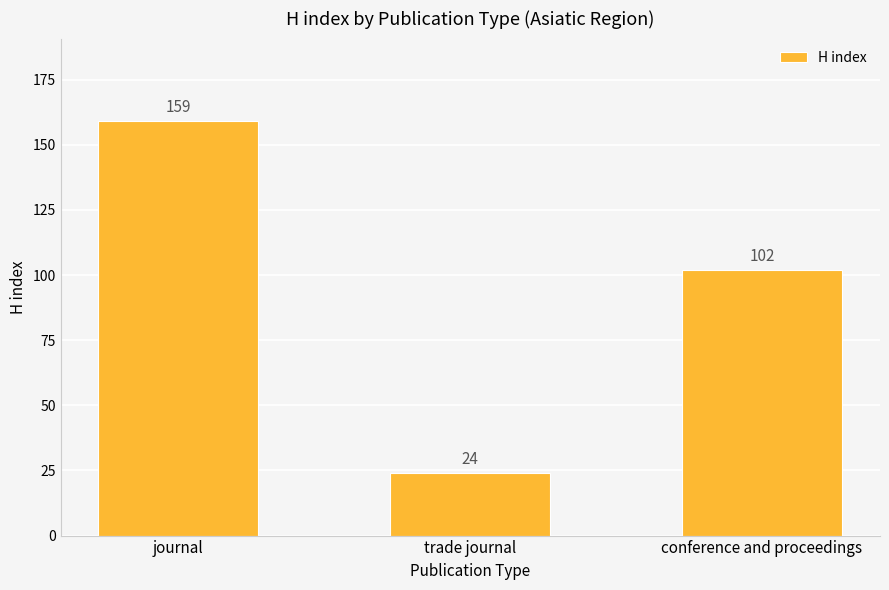

What is the minimum value shown in the chart?

24